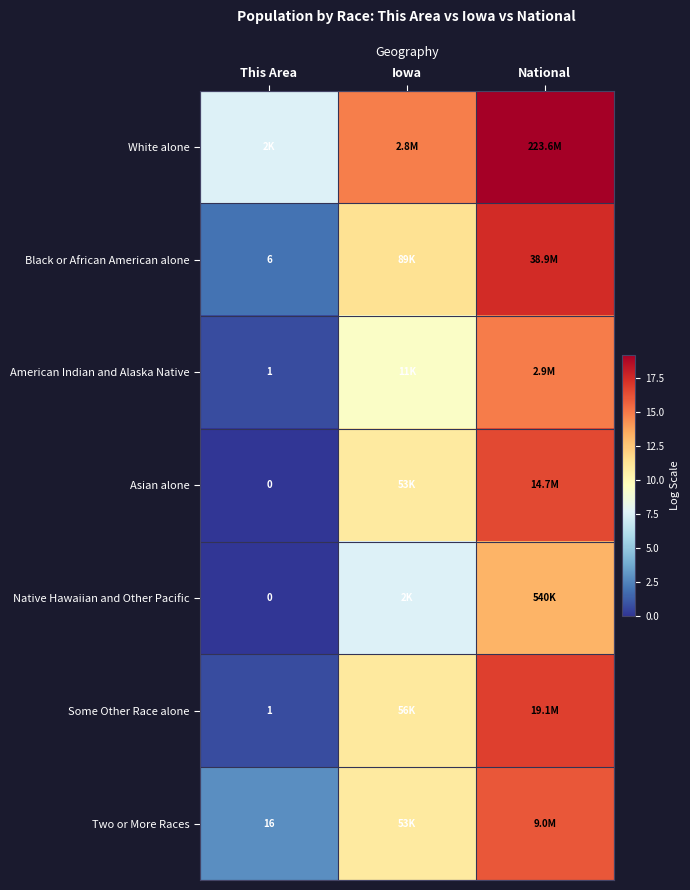

Is the value of Two or More Races at This Area greater than the value of Native Hawaiian and Other Pacific at This Area?

Yes